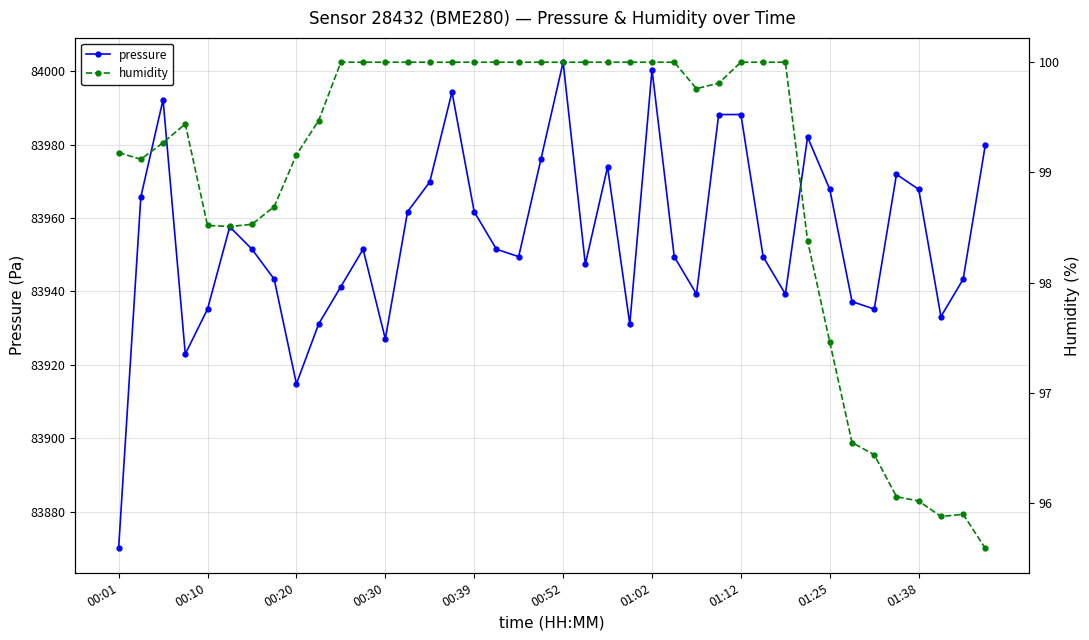

What are all the series names shown in the legend?

pressure, humidity